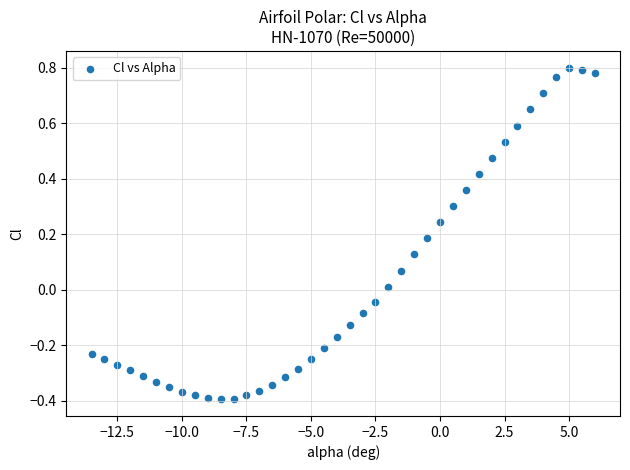

What is the range of X values (max minus min)?

19.5